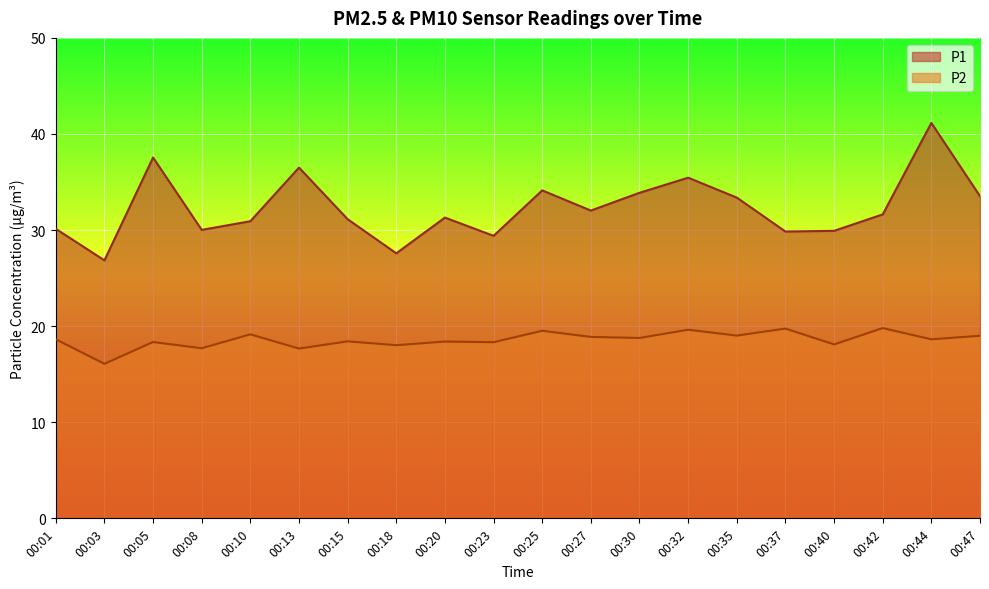

Reading right to left, extract all data points from this chart.

P1: 33.5	41.1	31.6	29.9	29.9	33.4	35.5	33.9	32.0	34.1	29.4	31.3	27.6	31.1	36.5	30.9	30.0	37.5	26.9	30.1
P2: 19.0	18.6	19.8	18.1	19.8	19.0	19.6	18.8	18.9	19.5	18.3	18.4	18.0	18.4	17.7	19.1	17.7	18.4	16.1	18.6